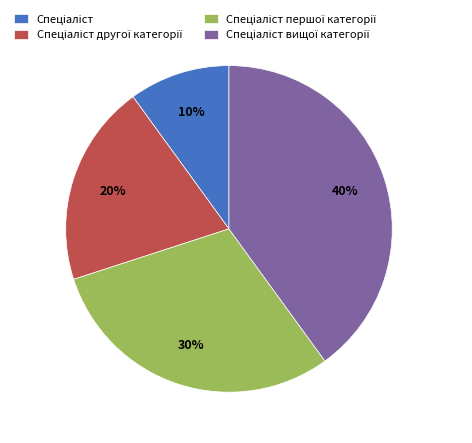

To the nearest percent, what is the difference between the largest and smallest slice percentages?

30%